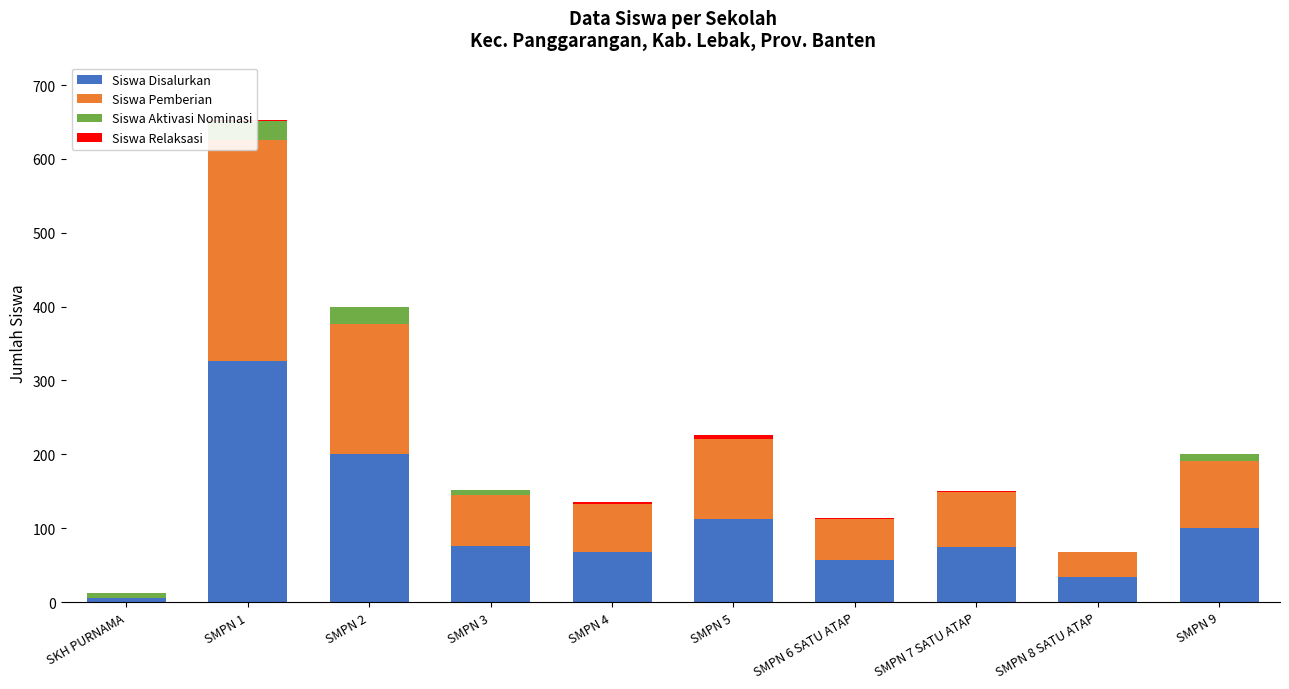

Reading right to left, transcribe all the data shown in this chart.

Siswa Disalurkan: SMPN 9=100	SMPN 8 SATU ATAP=34	SMPN 7 SATU ATAP=75	SMPN 6 SATU ATAP=57	SMPN 5=113	SMPN 4=68	SMPN 3=76	SMPN 2=200	SMPN 1=326	SKH PURNAMA=6
Siswa Pemberian: SMPN 9=91	SMPN 8 SATU ATAP=34	SMPN 7 SATU ATAP=74	SMPN 6 SATU ATAP=55	SMPN 5=108	SMPN 4=65	SMPN 3=69	SMPN 2=176	SMPN 1=299	SKH PURNAMA=0
Siswa Aktivasi Nominasi: SMPN 9=9	SMPN 8 SATU ATAP=0	SMPN 7 SATU ATAP=0	SMPN 6 SATU ATAP=0	SMPN 5=0	SMPN 4=0	SMPN 3=7	SMPN 2=24	SMPN 1=26	SKH PURNAMA=6
Siswa Relaksasi: SMPN 9=0	SMPN 8 SATU ATAP=0	SMPN 7 SATU ATAP=1	SMPN 6 SATU ATAP=2	SMPN 5=5	SMPN 4=3	SMPN 3=0	SMPN 2=0	SMPN 1=1	SKH PURNAMA=0